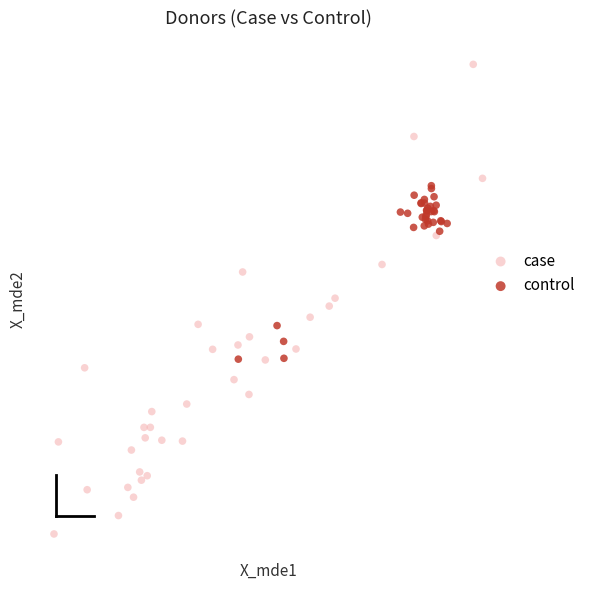

What are all the series names shown in the legend?

case, control